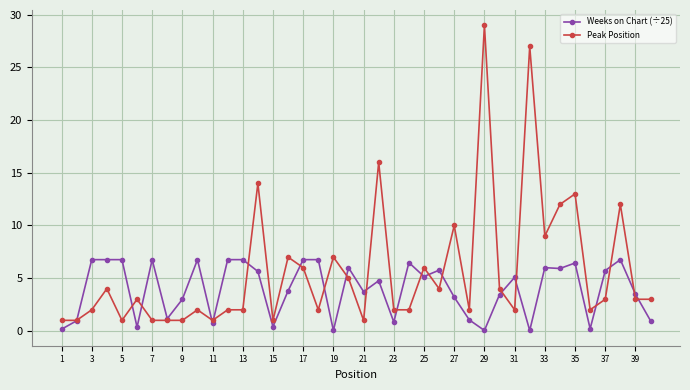

What is the value of the Weeks on Chart (÷25) point at the 30th from the left?

3.4